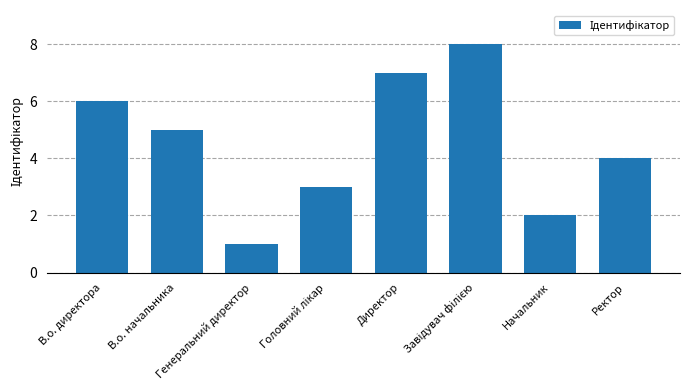

What is the change in value from Директор to Начальник?

-5